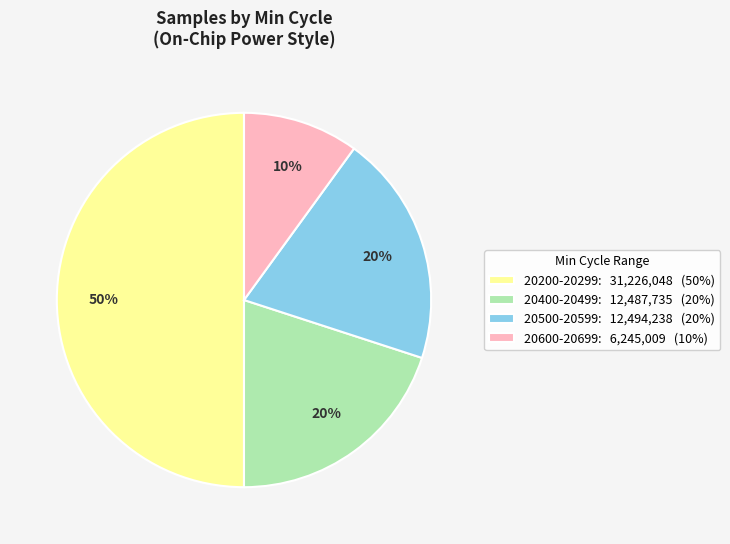

Count the number of slices in the pie.

4